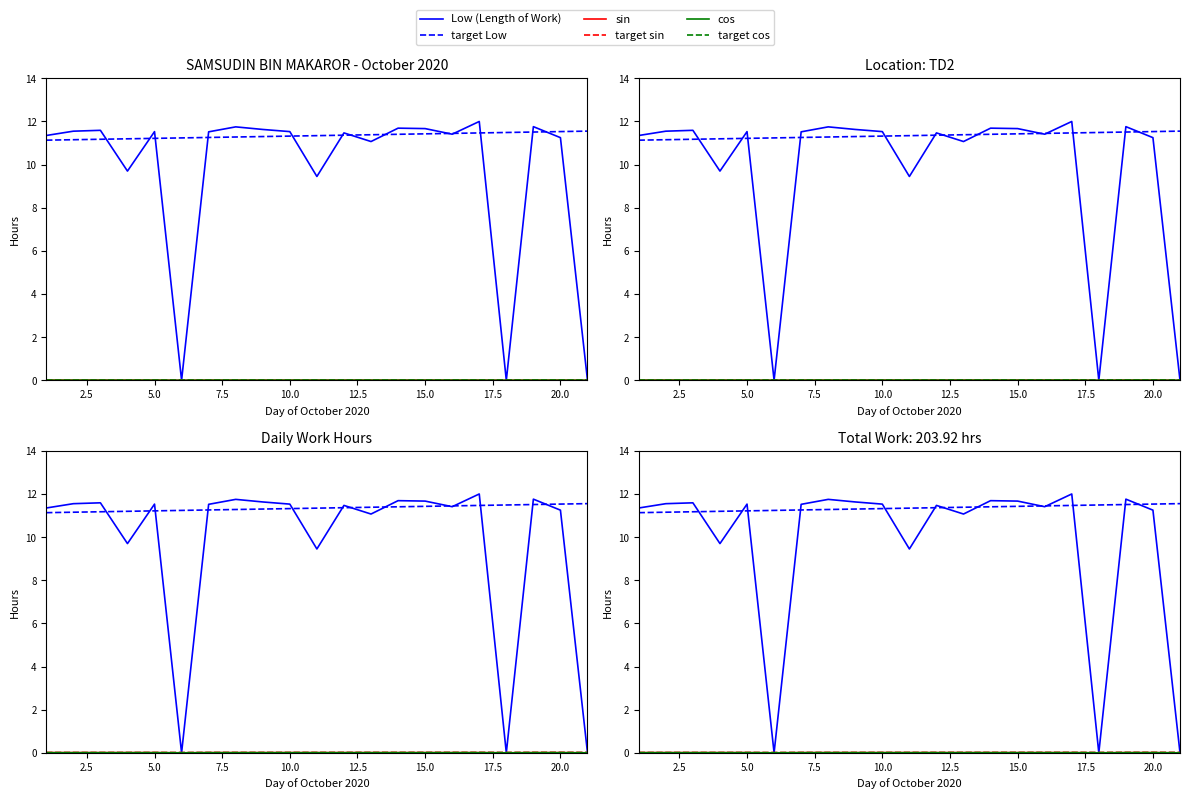

What is the maximum value shown in the chart?

12.0